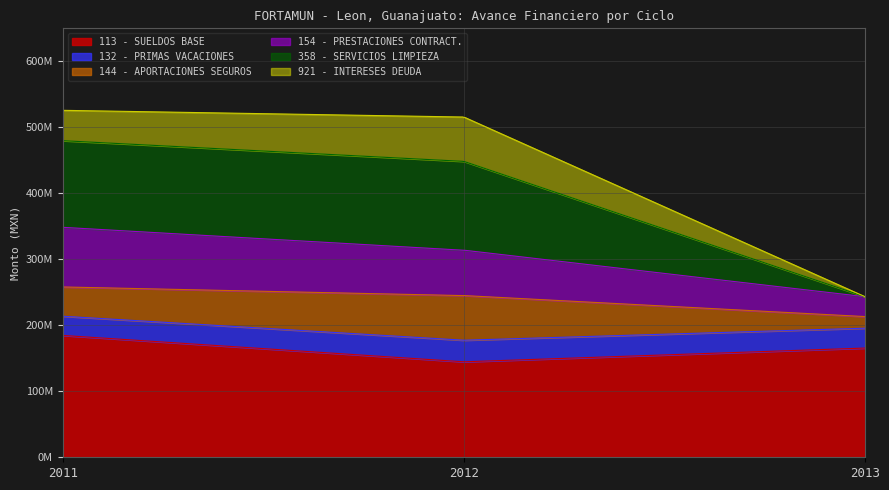

What are all the series names shown in the legend?

113 - SUELDOS BASE, 132 - PRIMAS VACACIONES, 144 - APORTACIONES SEGUROS, 154 - PRESTACIONES CONTRACT., 358 - SERVICIOS LIMPIEZA, 921 - INTERESES DEUDA